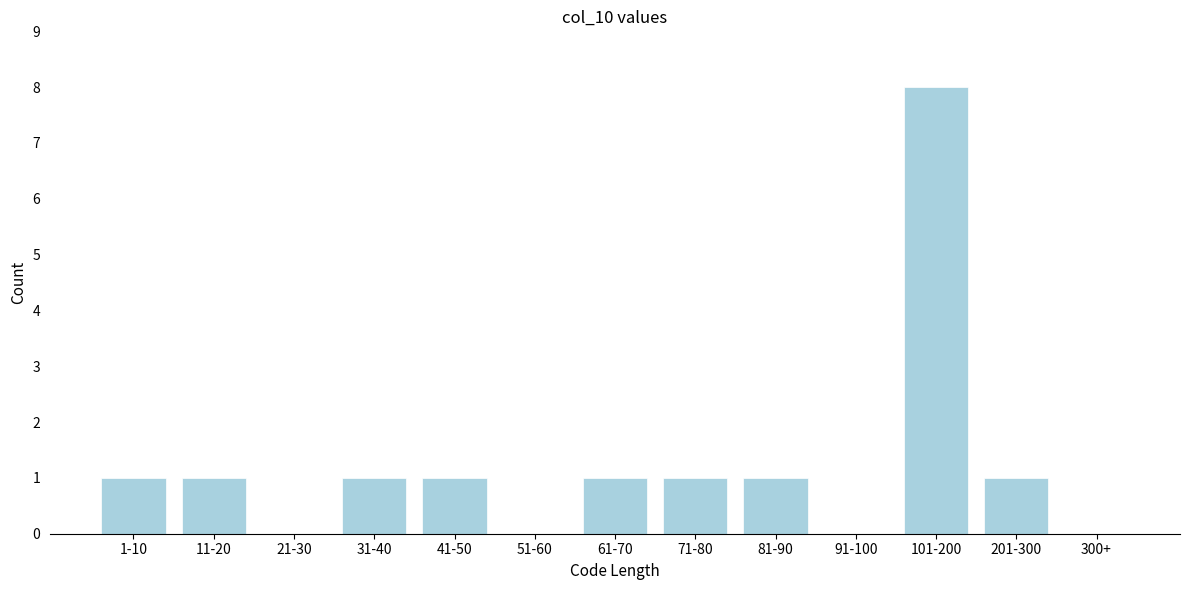

Reading right to left, extract all data points from this chart.

300+=0	201-300=1	101-200=8	91-100=0	81-90=1	71-80=1	61-70=1	51-60=0	41-50=1	31-40=1	21-30=0	11-20=1	1-10=1